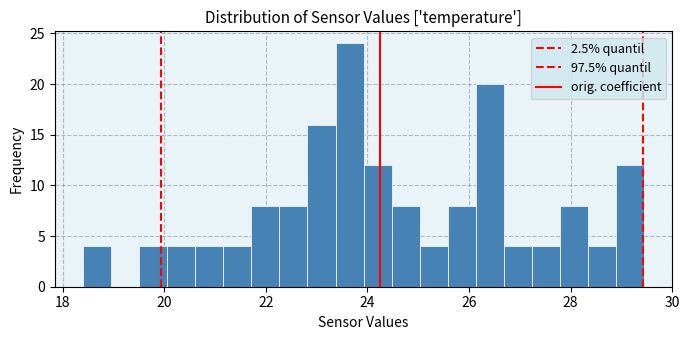

Around what value on the x-axis is the tallest bar? Give the approximate position of its centre, as read against the axis.

23.6